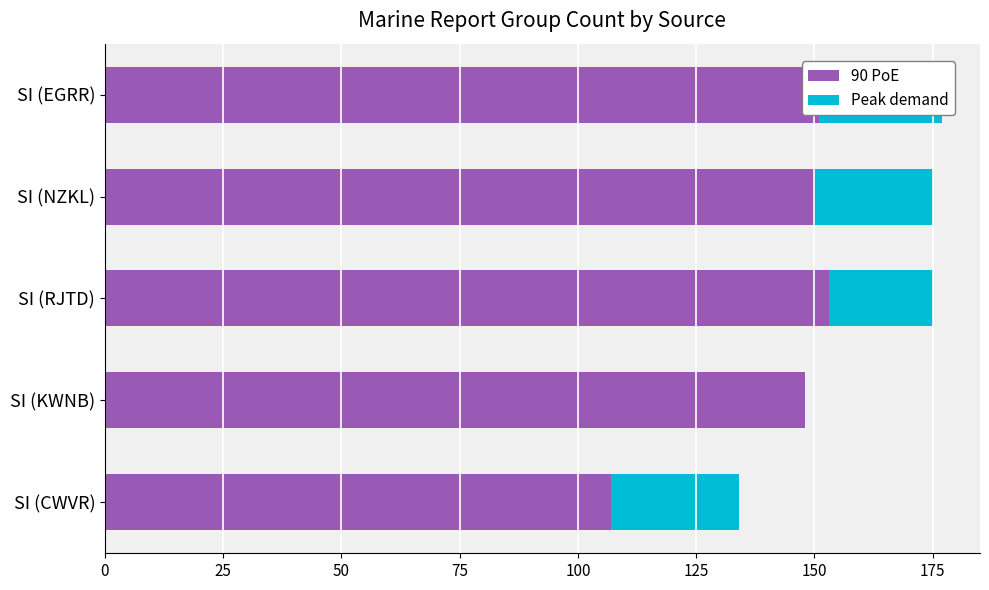

How many distinct data groups are displayed?

2